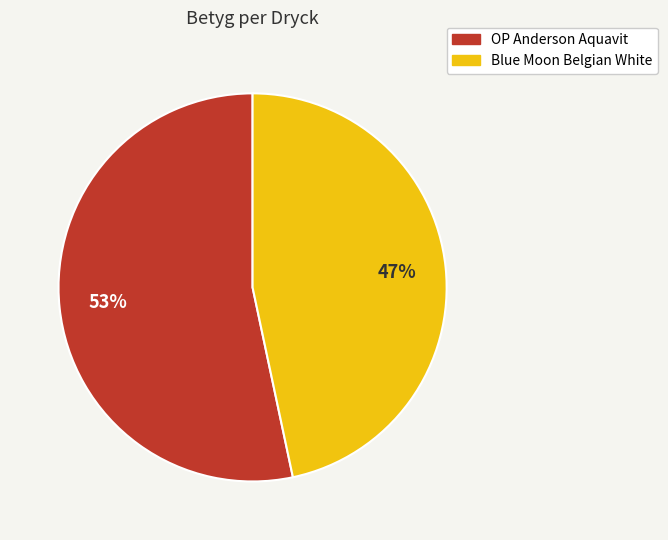

Which slice represents more than half of the pie?

OP Anderson Aquavit